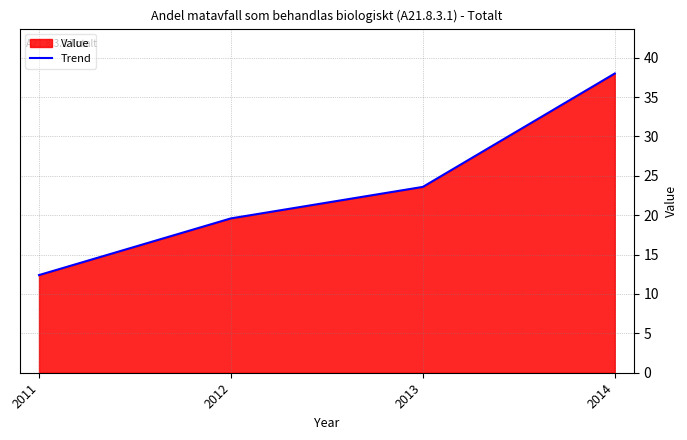

Approximately how many times larger is the value at 2013 compared to 2011?

1.9